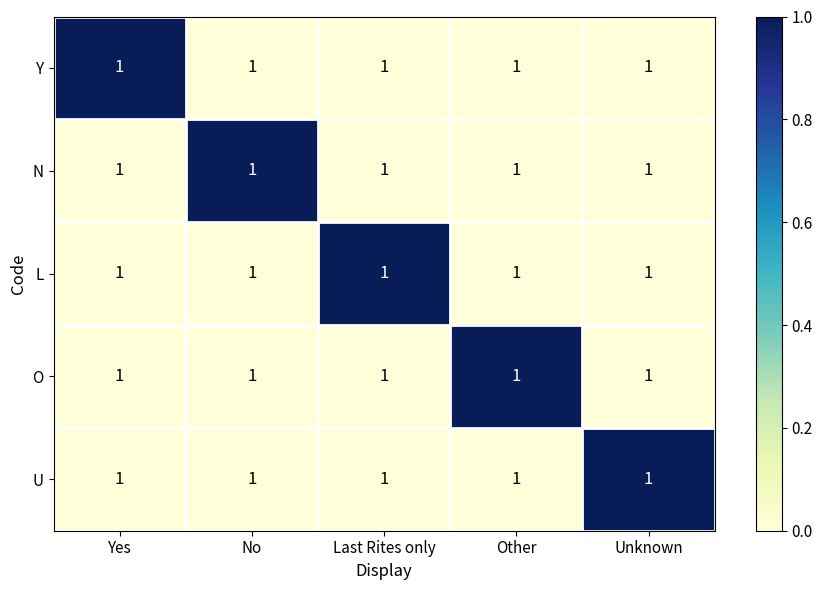

Where is U nearest to the value 0?

Yes